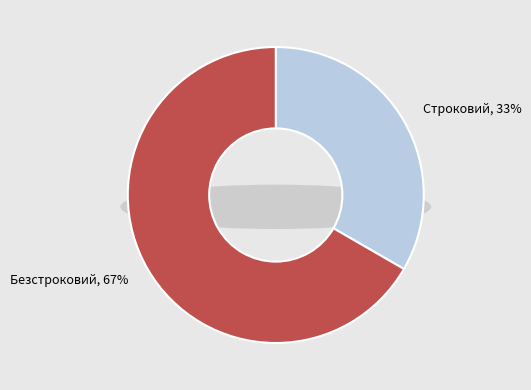

Approximately how many times larger is the value at Строковий compared to Безстроковий?

0.5